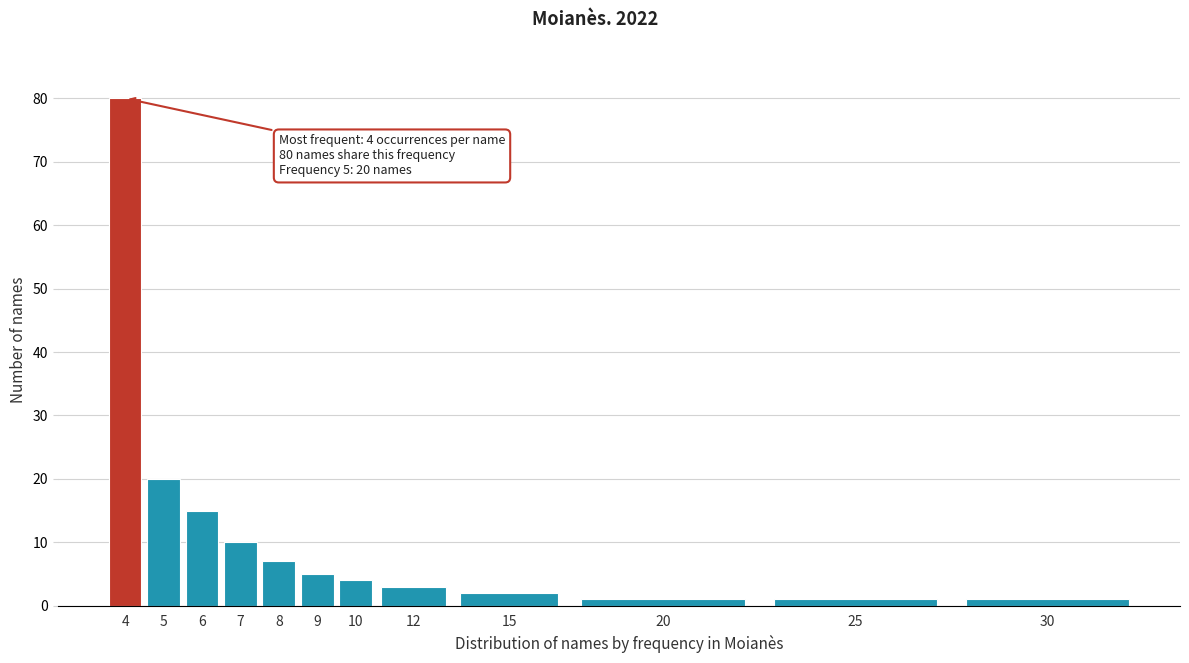

Reading right to left, transcribe all the data shown in this chart.

1	1	1	2	3	4	5	7	10	15	20	80